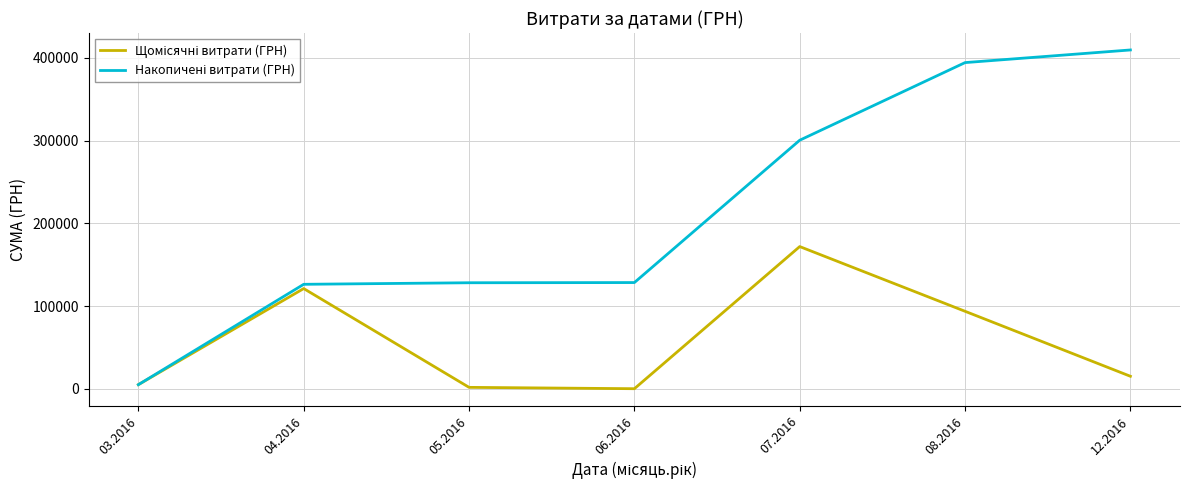

What is the maximum value shown in the chart?

409406.7